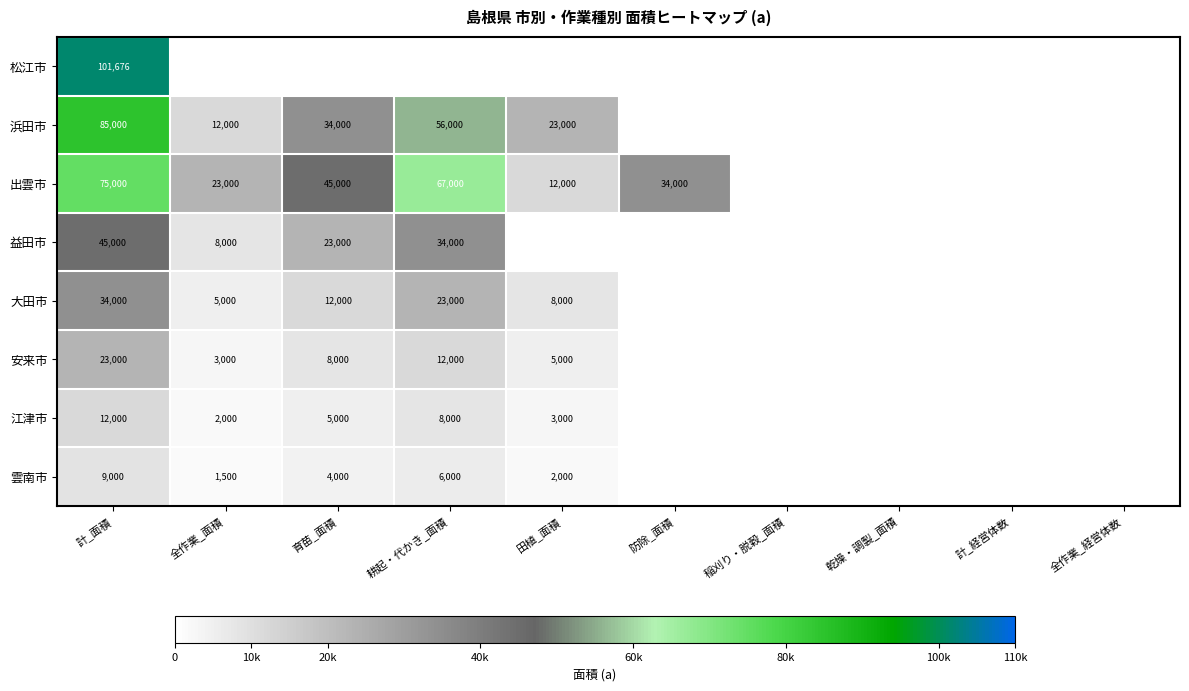

True or false: 江津市 has a value of 2000 at 全作業_面積.

True